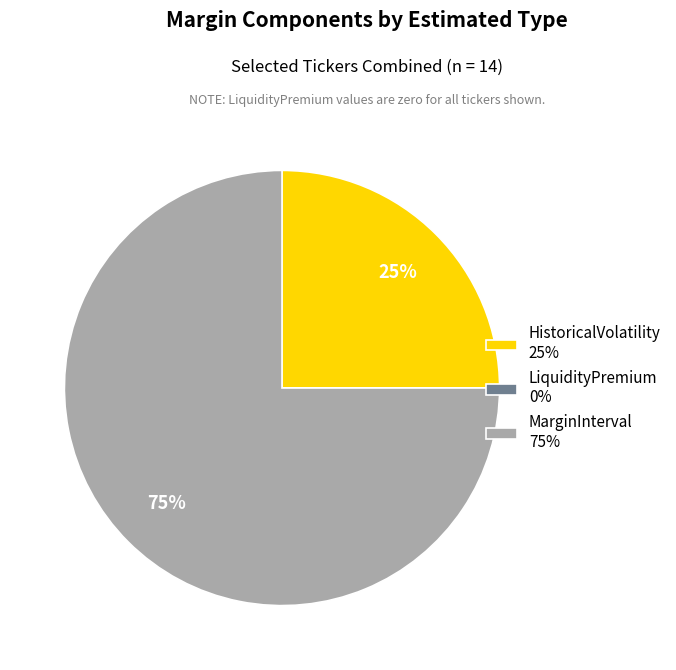

Do MarginInterval and HistoricalVolatility together represent more than half of the pie?

Yes